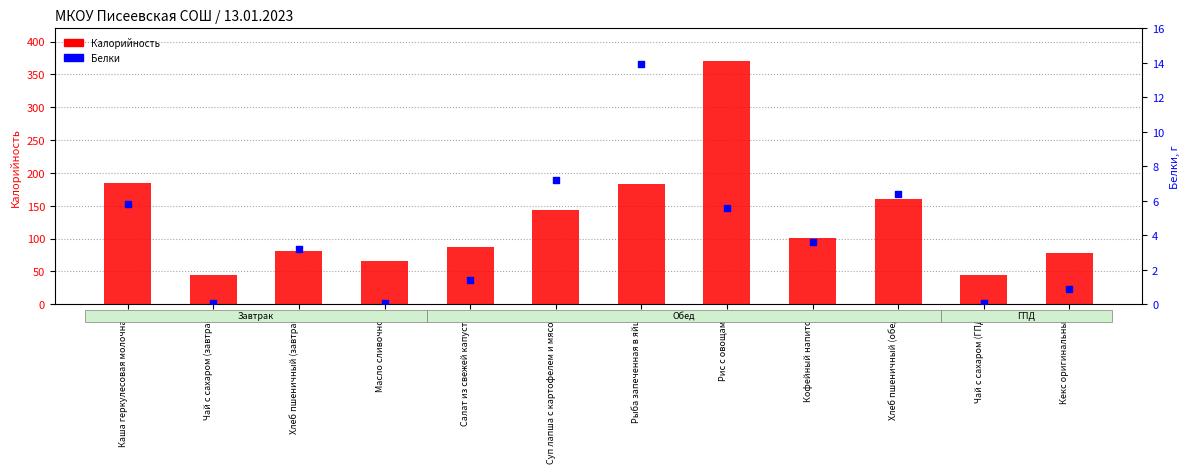

At which category is the sum across all series the highest?

Рис с овощами